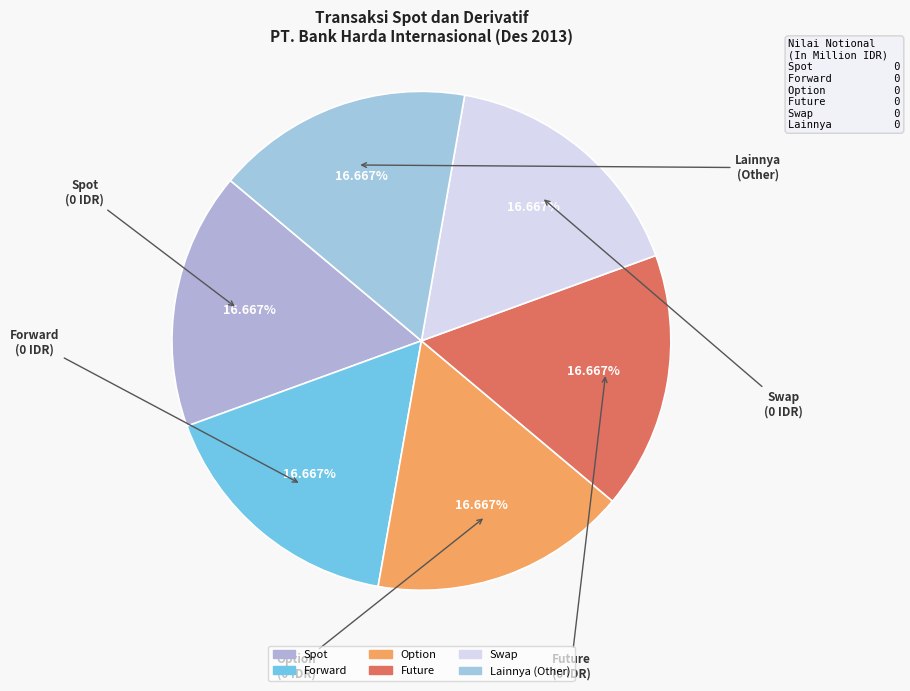

What is the ratio of the value at Option to the value at Future?

1.0